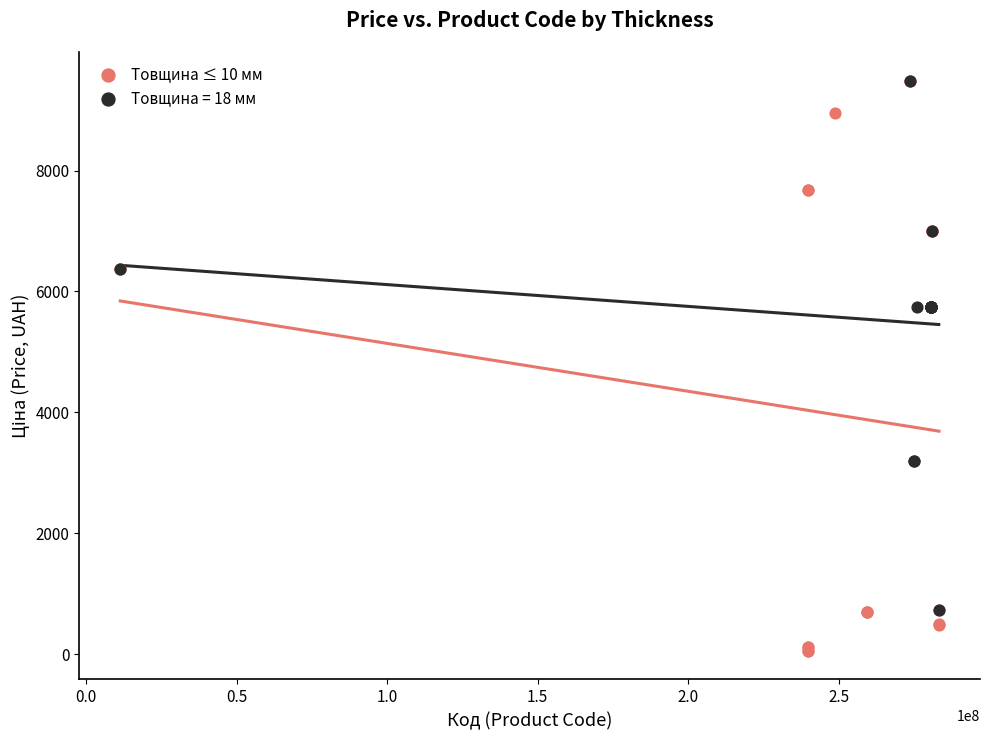

Which series reaches the minimum Y coordinate?

Товщина ≤ 10 мм